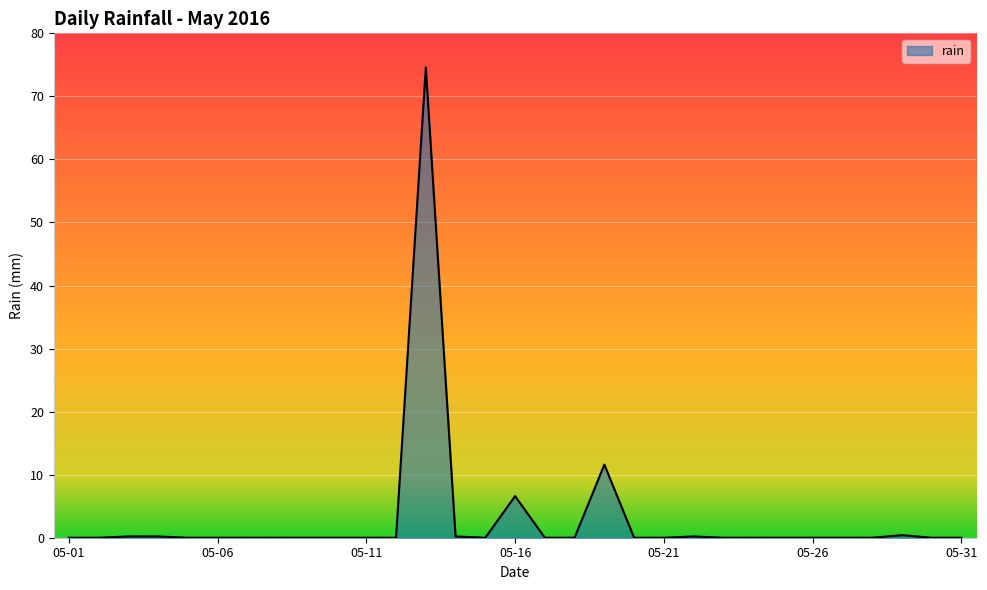

What is the greatest value displayed?

74.6